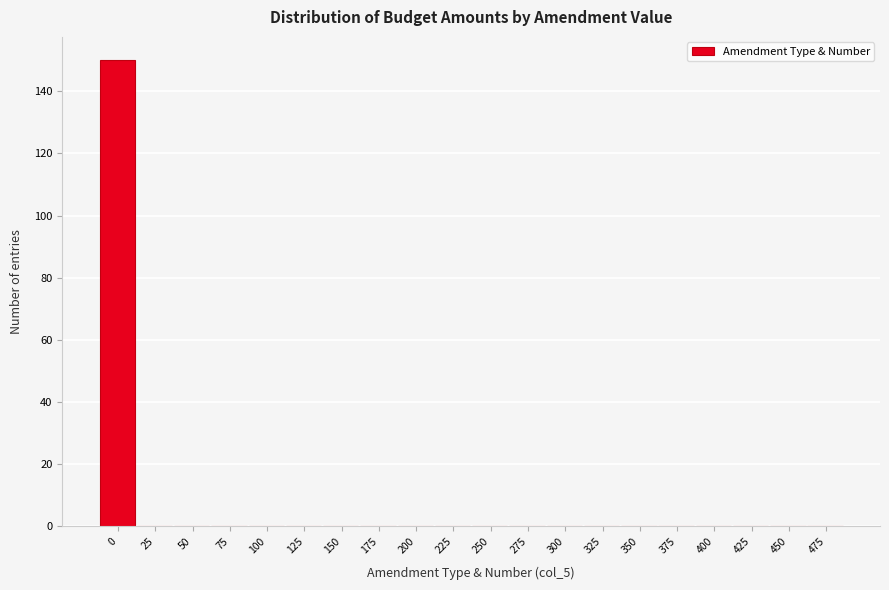

Reading right to left, what are all the values shown in this chart?

475=0	450=0	425=0	400=0	375=0	350=0	325=0	300=0	275=0	250=0	225=0	200=0	175=0	150=0	125=0	100=0	75=0	50=0	25=0	0=150